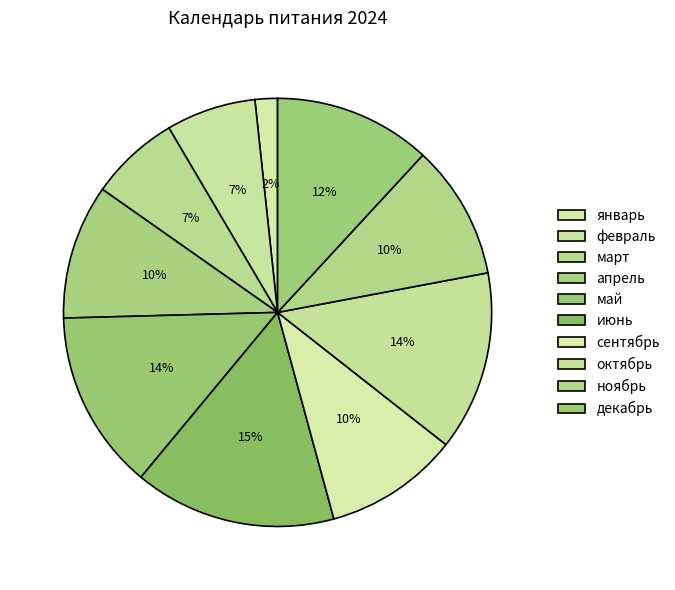

To the nearest percent, what is the difference between the largest and smallest slice percentages?

14%